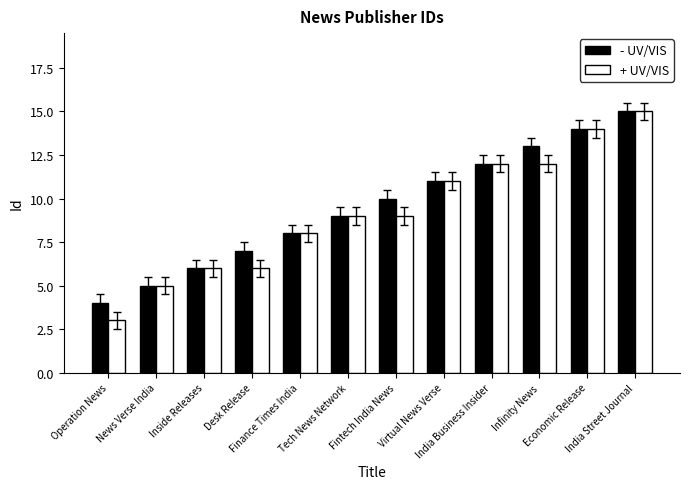

Which series has the largest range (max minus min)?

+ UV/VIS